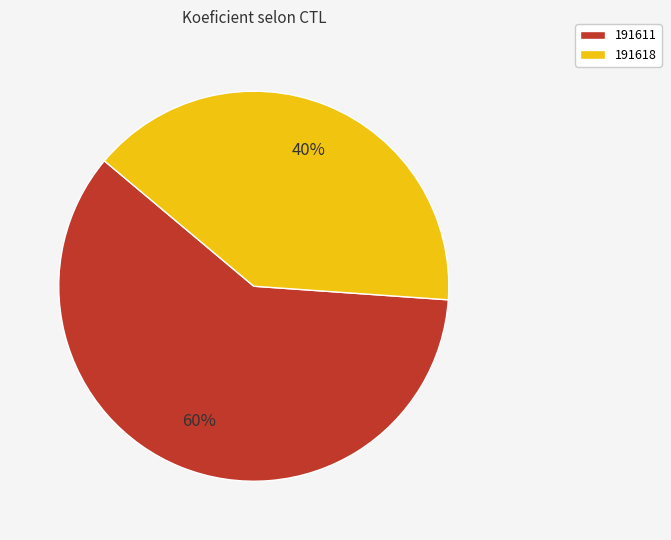

True or false: 191618 accounts for 40% of the total.

True